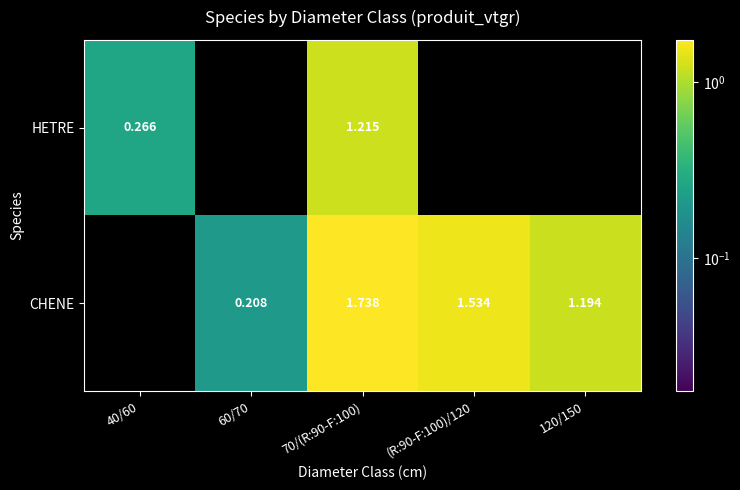

Is the value of CHENE at 120/150 greater than the value of HETRE at 70/(R:90-F:100)?

No